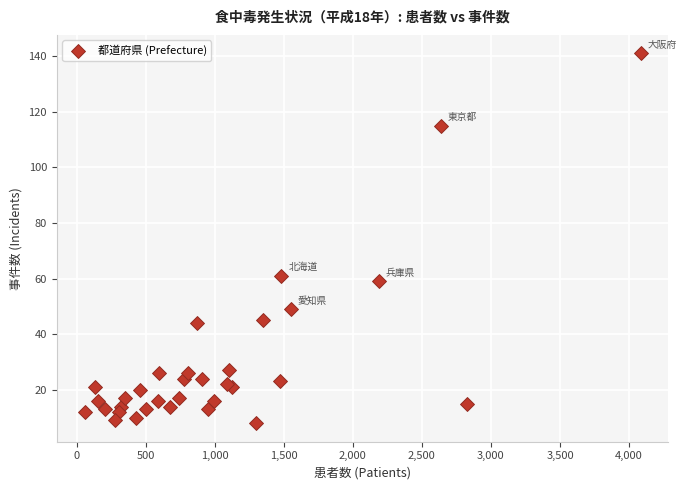

What Y value in the scatter plot is closest to 74?

61